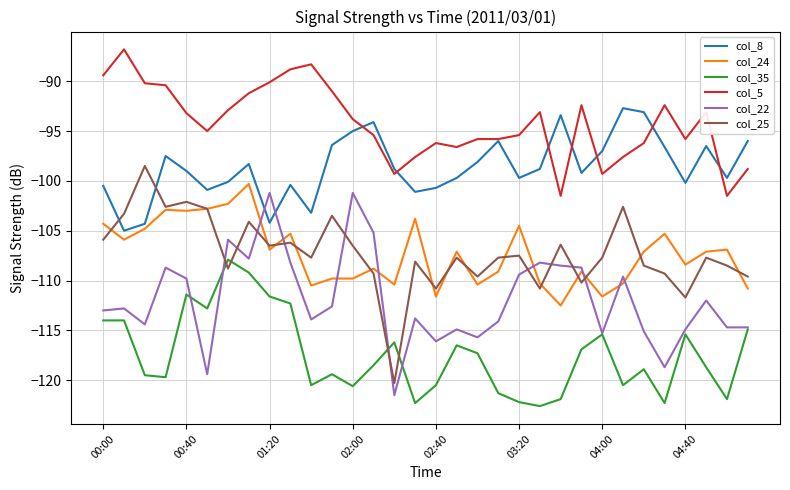

Which series has the largest total across all categories?

col_5